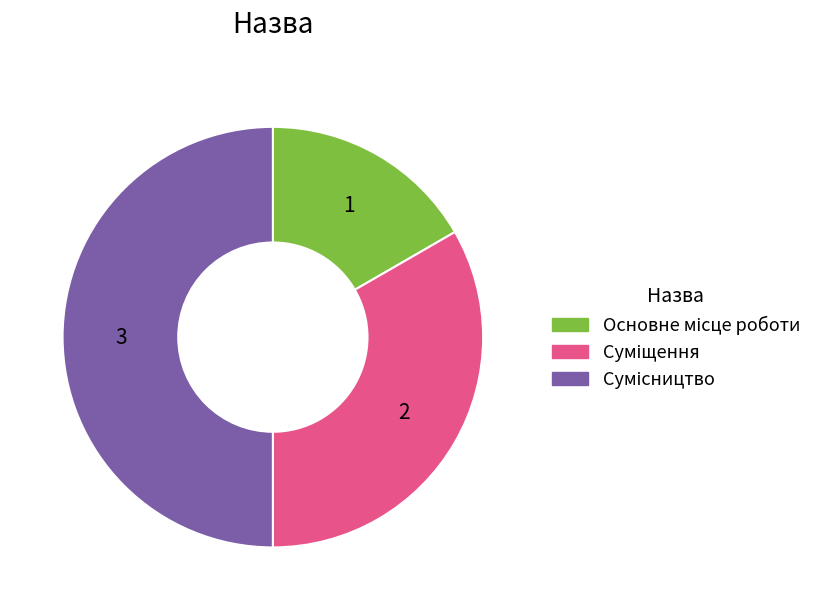

Which slice is the smallest?

Основне місце роботи